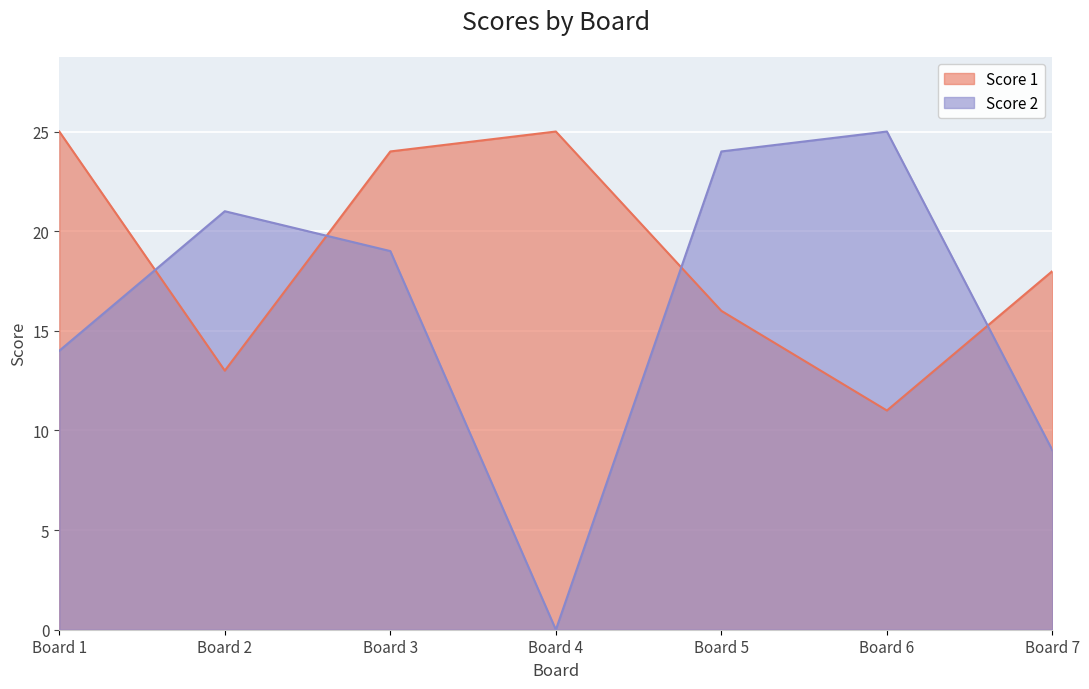

How many lines are shown in the chart?

2